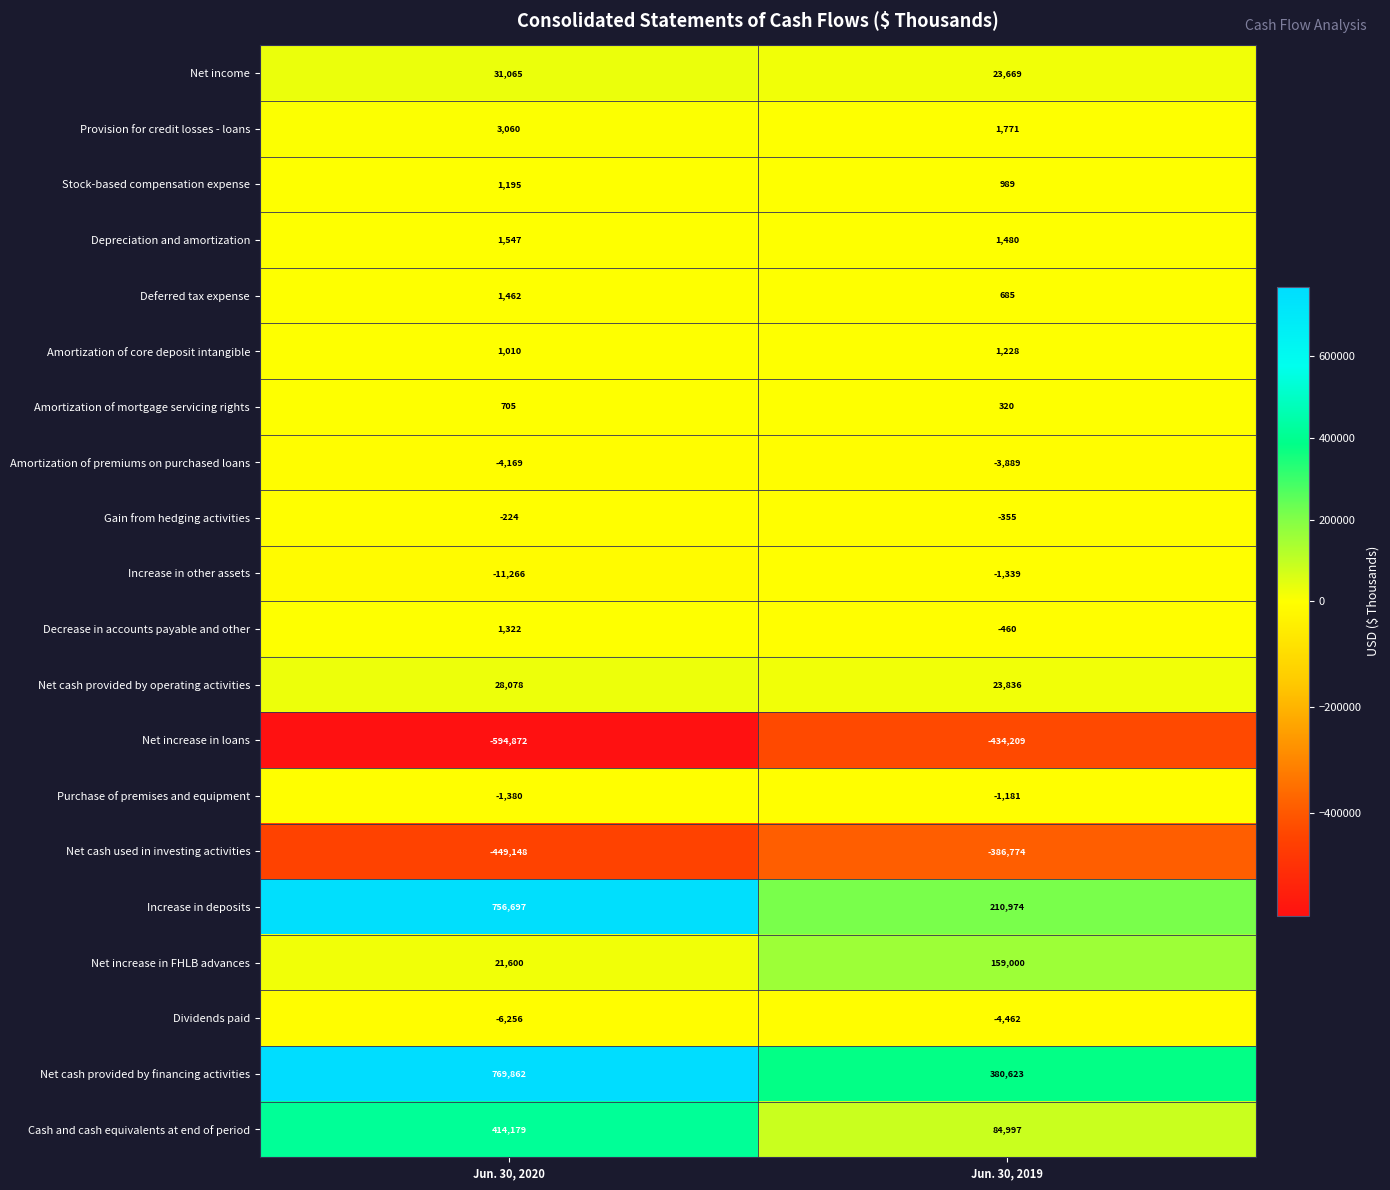

At which category does the chart reach its peak across all series?

Jun. 30, 2020